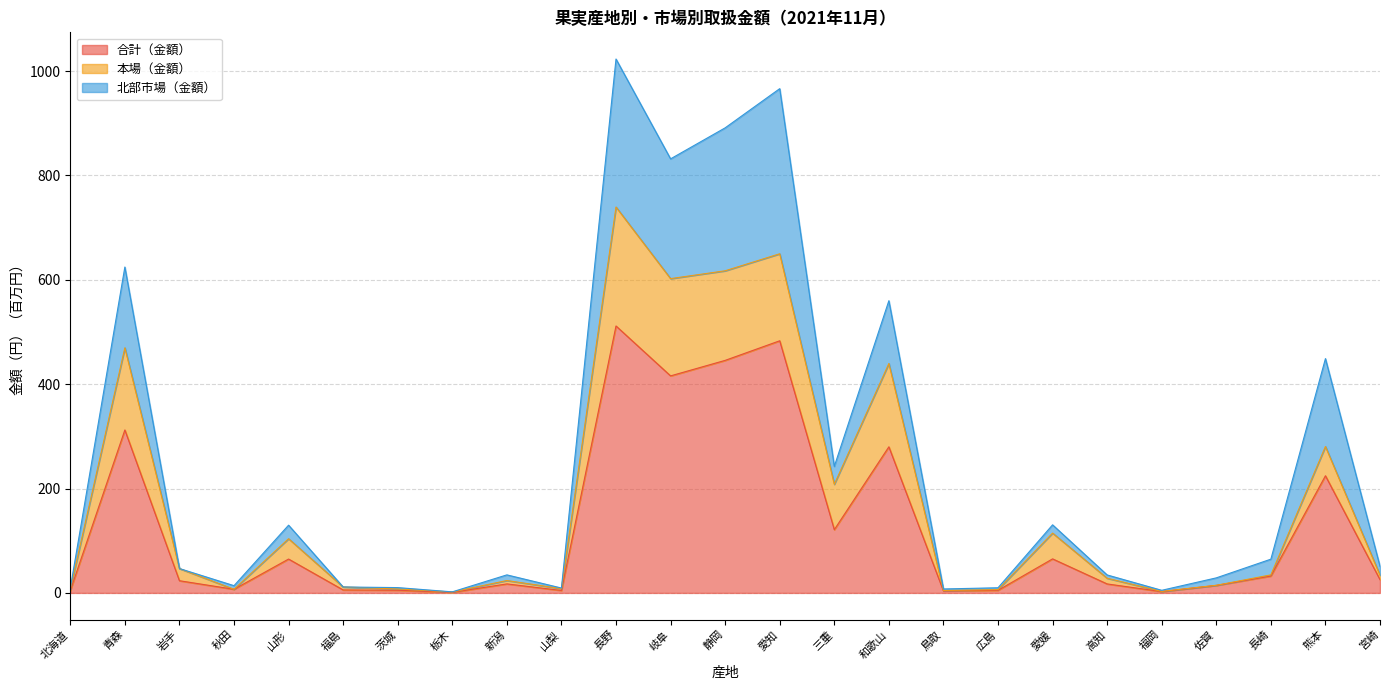

How many series are shown in this chart?

3